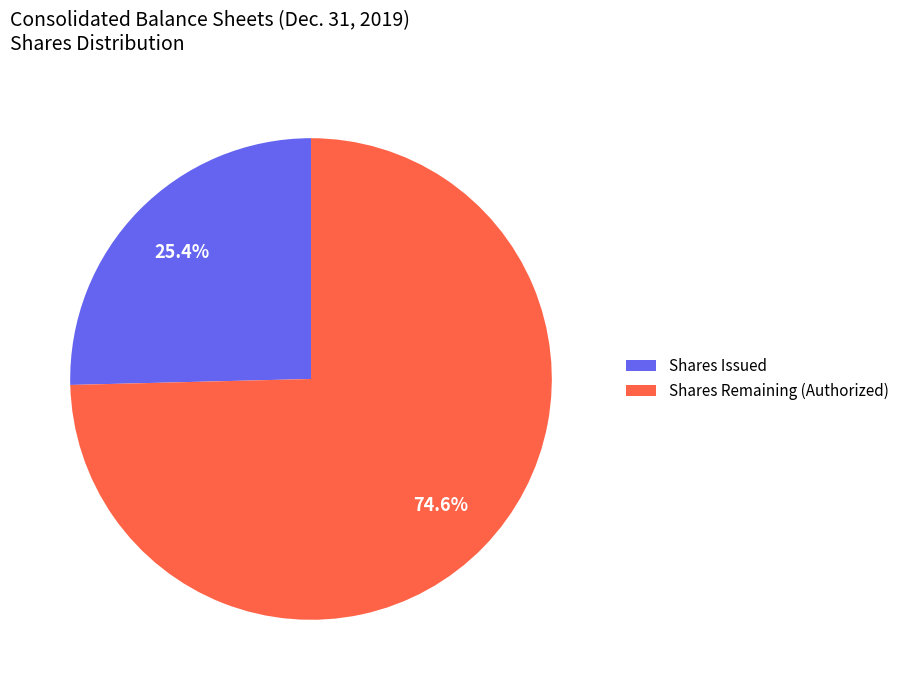

Rank the categories by value from lowest to highest.

Shares Issued, Shares Remaining (Authorized)